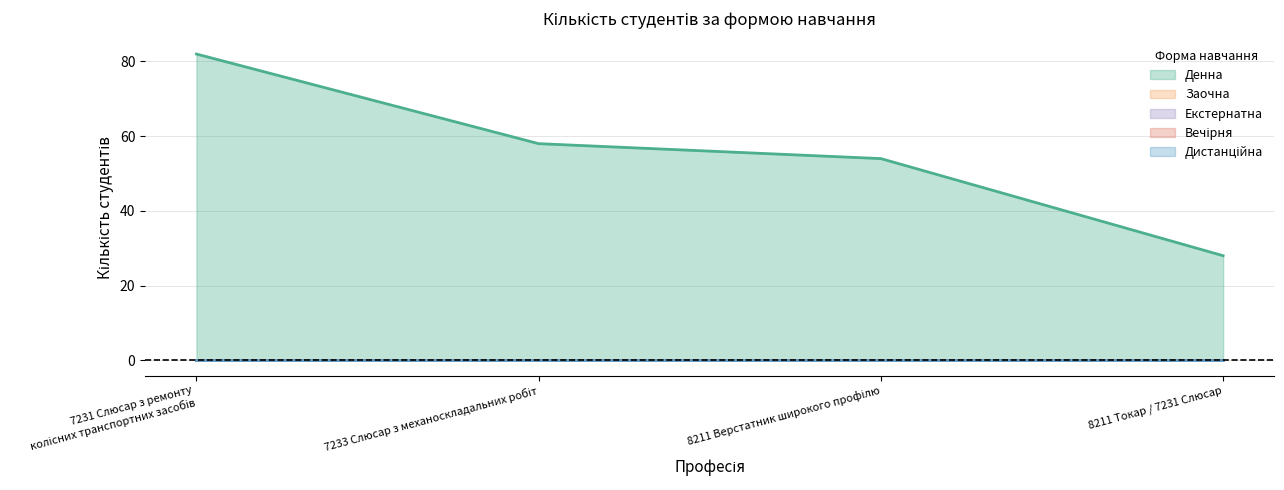

What are all the series names shown in the legend?

Денна, Заочна, Екстернатна, Вечірня, Дистанційна